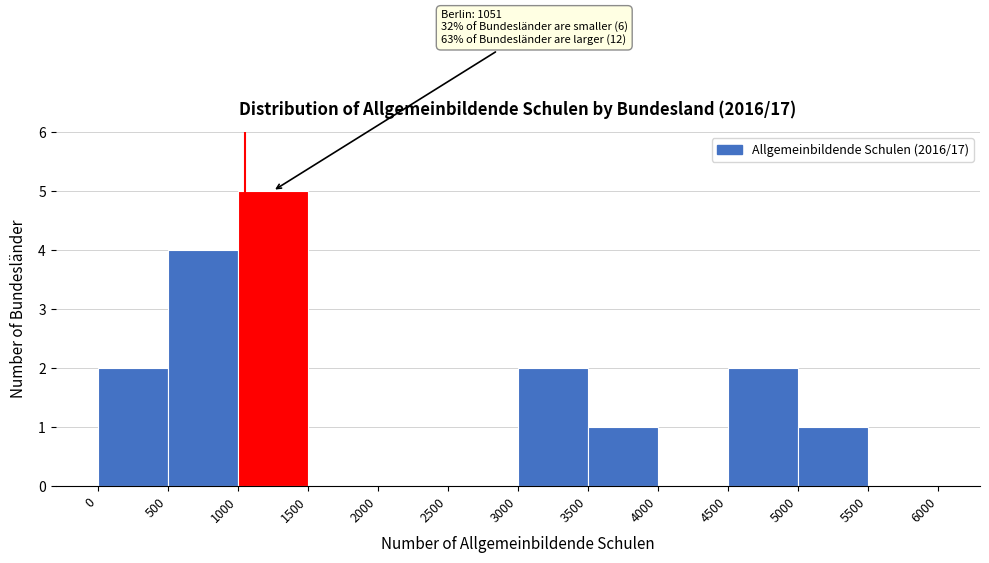

Over which range of the x-axis is the bar tallest?

1000 to 1500